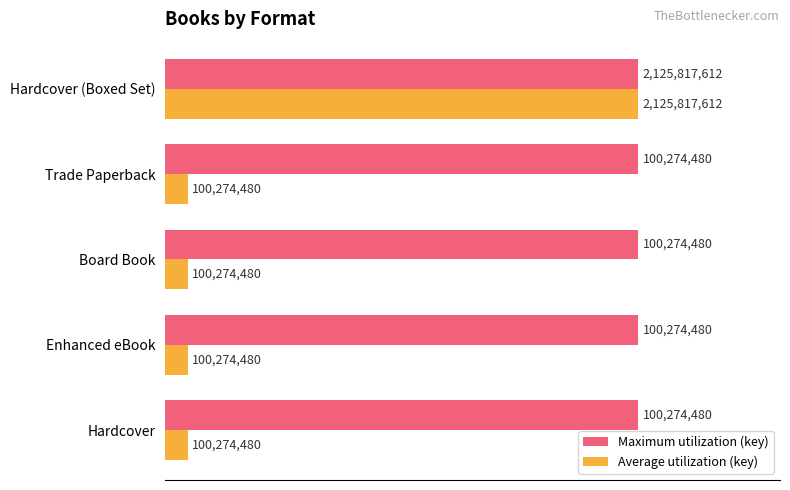

Which series has the widest spread of values?

Average utilization (key)